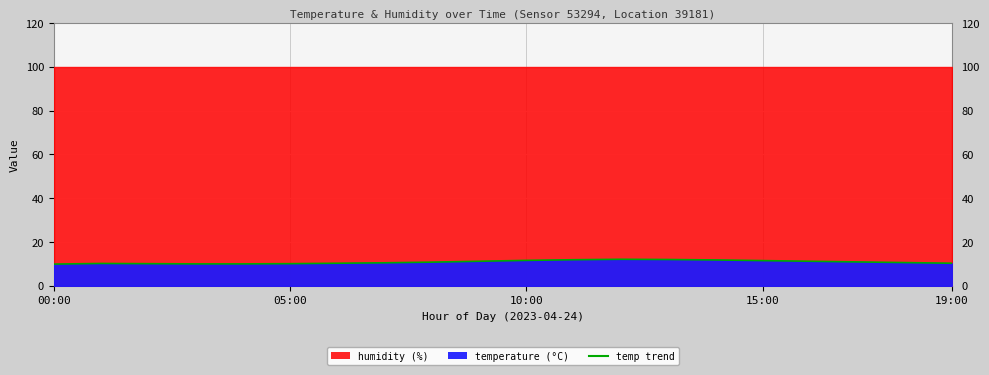

True or false: the data shows 10.3 at 06:00.

True